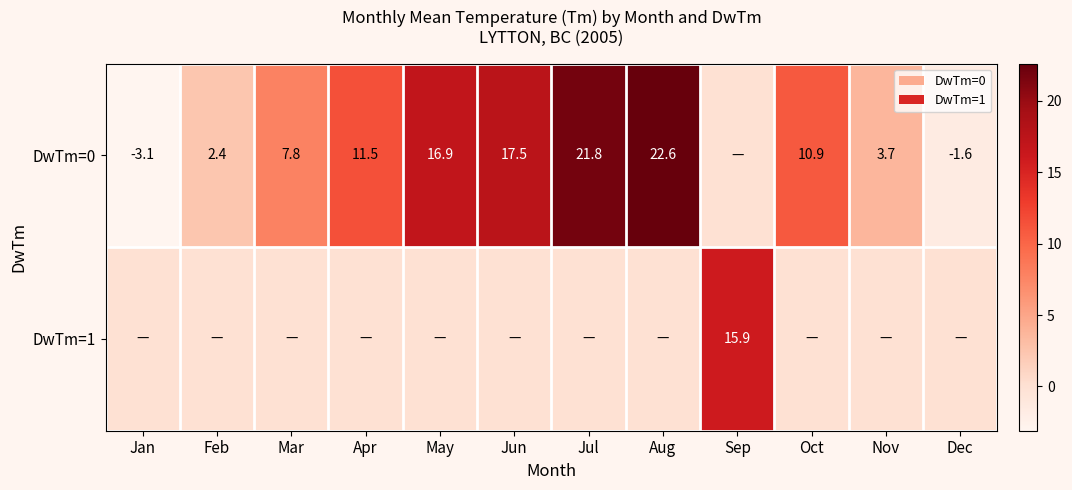

Is it true that DwTm=0 equals 7.8 at Mar?

True